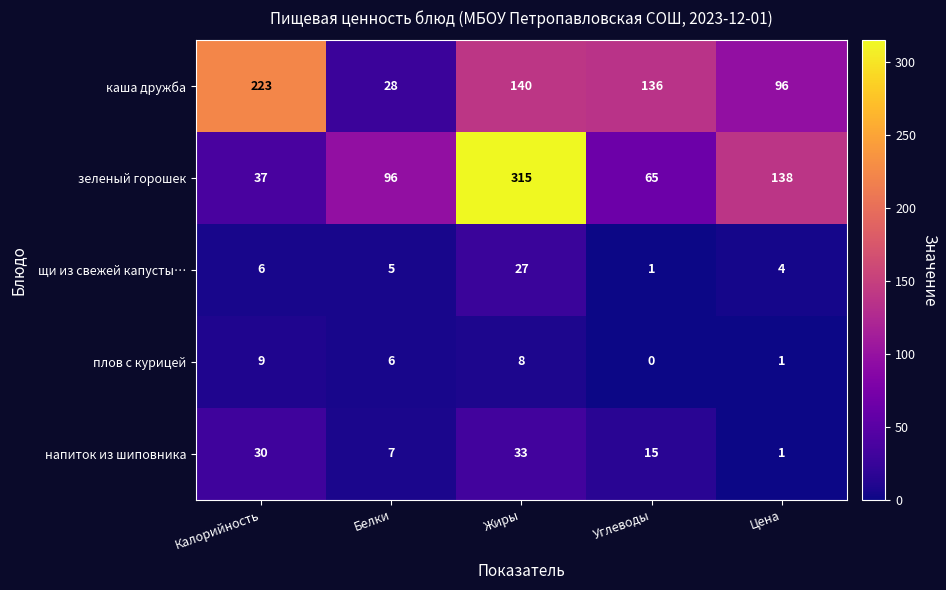

Reading right to left, extract all data points from this chart.

каша дружба: 96	136	140	28	223
зеленый горошек: 138	65	315	96	37
щи из свежей капусты…: 4	1	27	5	6
плов с курицей: 1	0	8	6	9
напиток из шиповника: 1	15	33	7	30